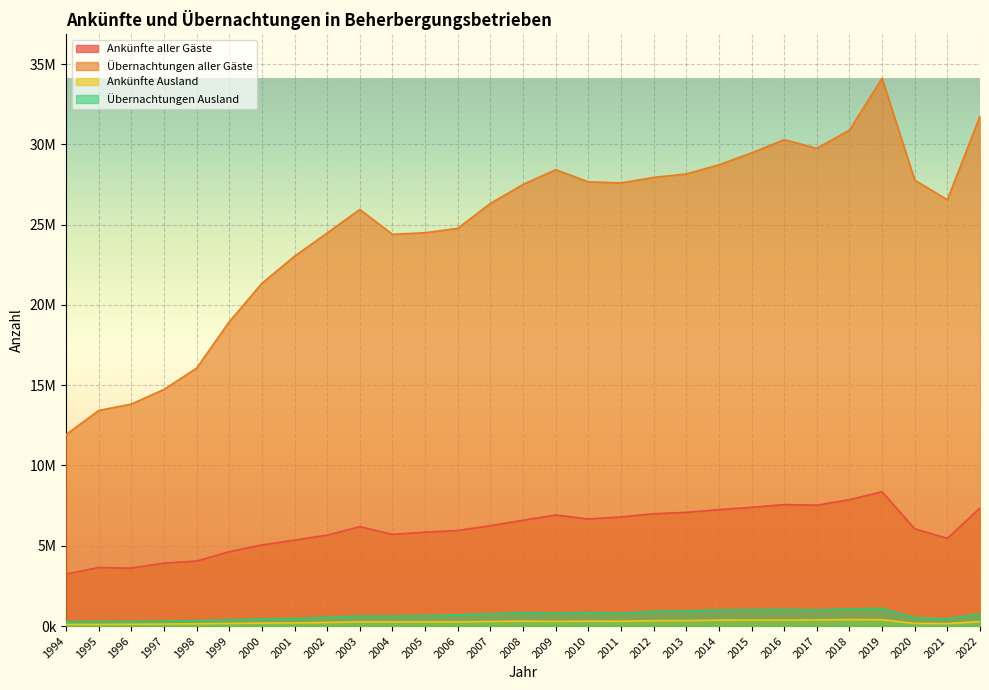

True or false: Übernachtungen Ausland and Ankünfte Ausland intersect in this chart.

False